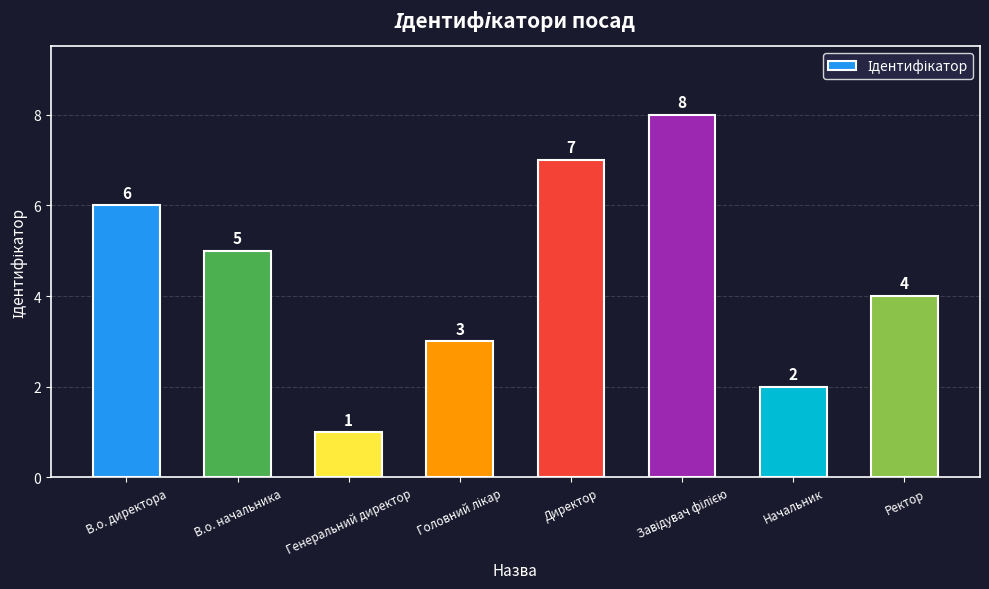

What is the value of the 6th bar from the left?

8